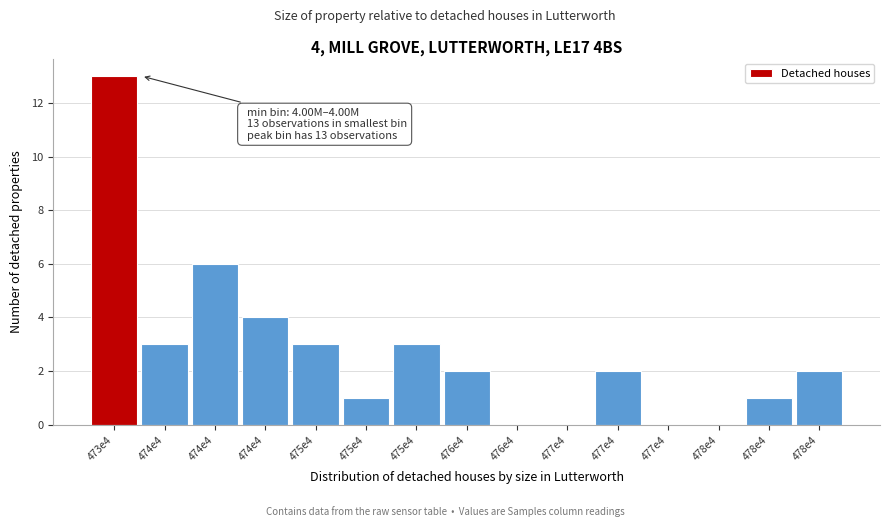

How many categories are shown in the chart?

15